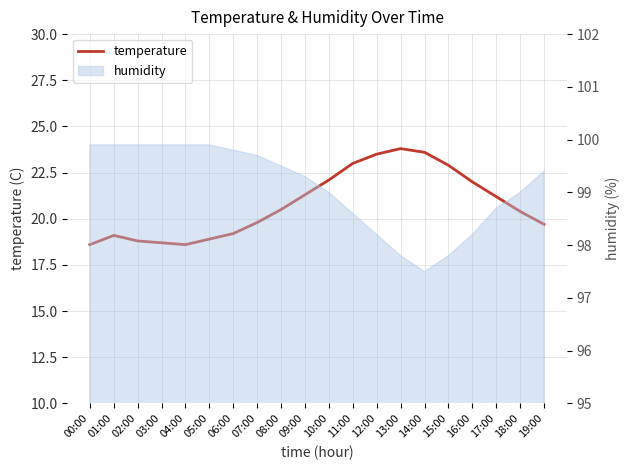

Reading left to right, what are all the values shown in this chart?

18.6	19.1	18.8	18.7	18.6	18.9	19.2	19.8	20.5	21.3	22.1	23.0	23.5	23.8	23.6	22.9	22.0	21.2	20.4	19.7